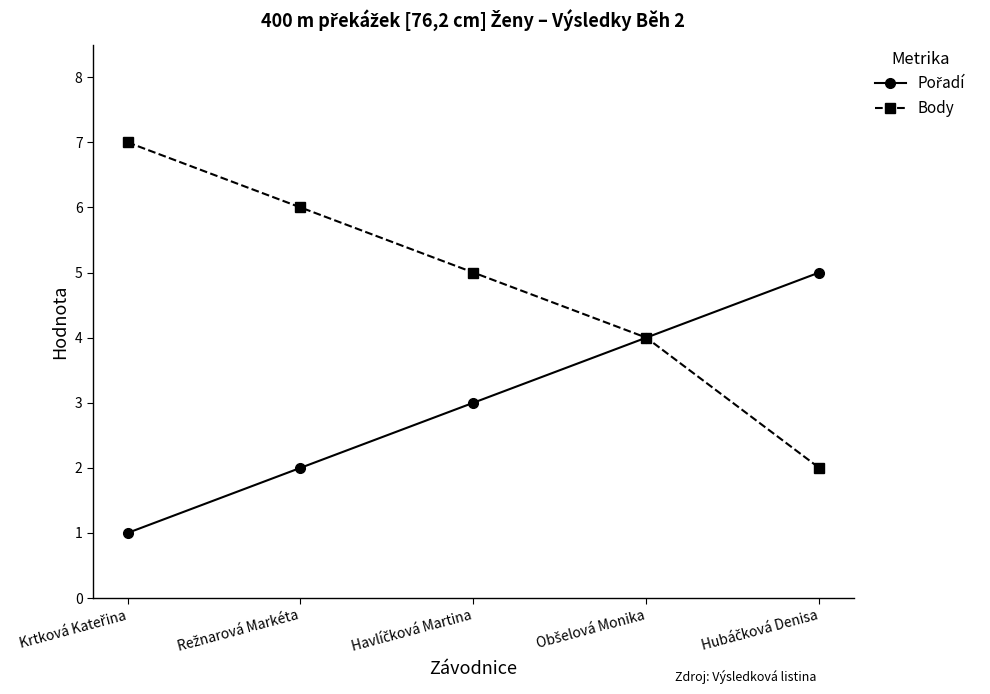

What is the highest value of the Body series?

7